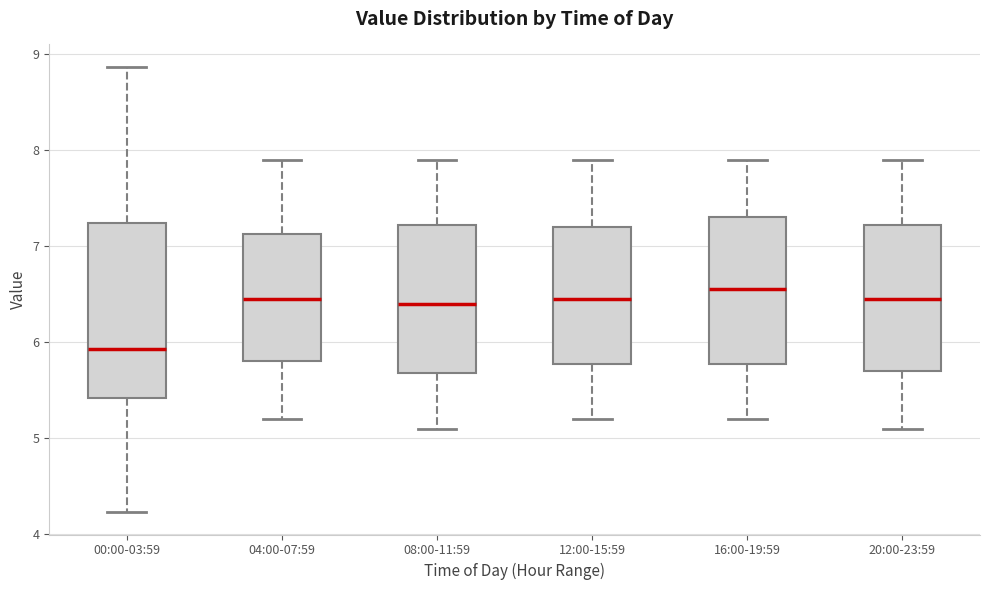

Where does the upper whisker of the box for 12:00-15:59 end on the y-axis? The values are not printed on the chart, so give them approximately, as read against the axis.

7.9